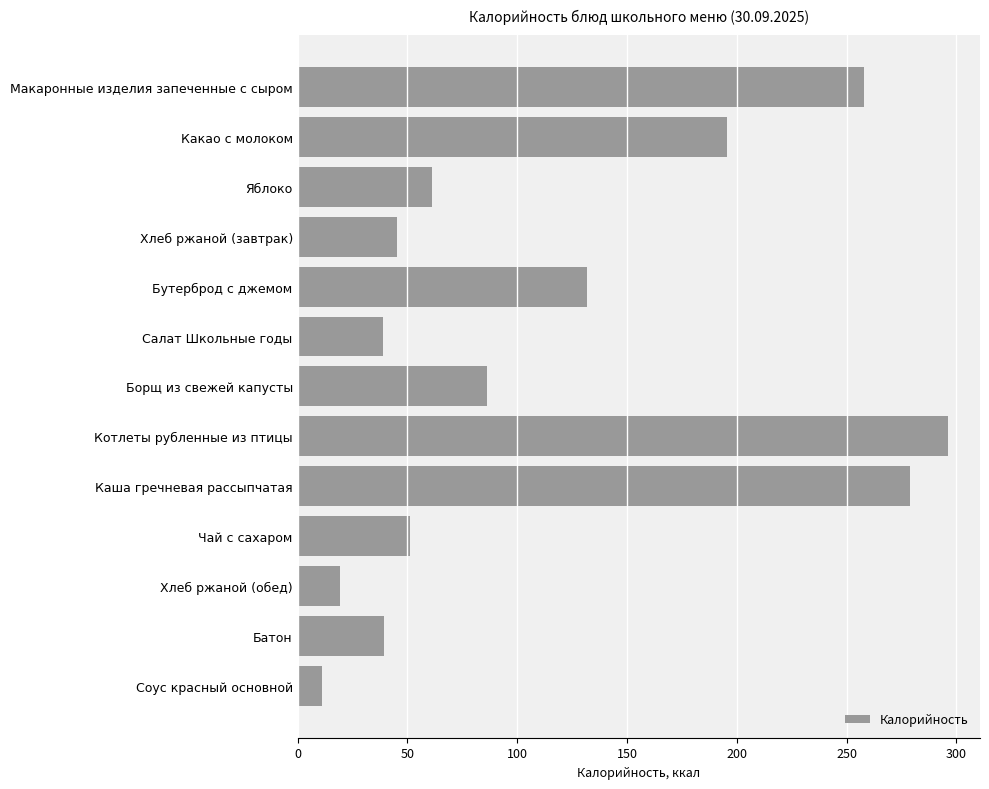

How many bars are there in total?

13